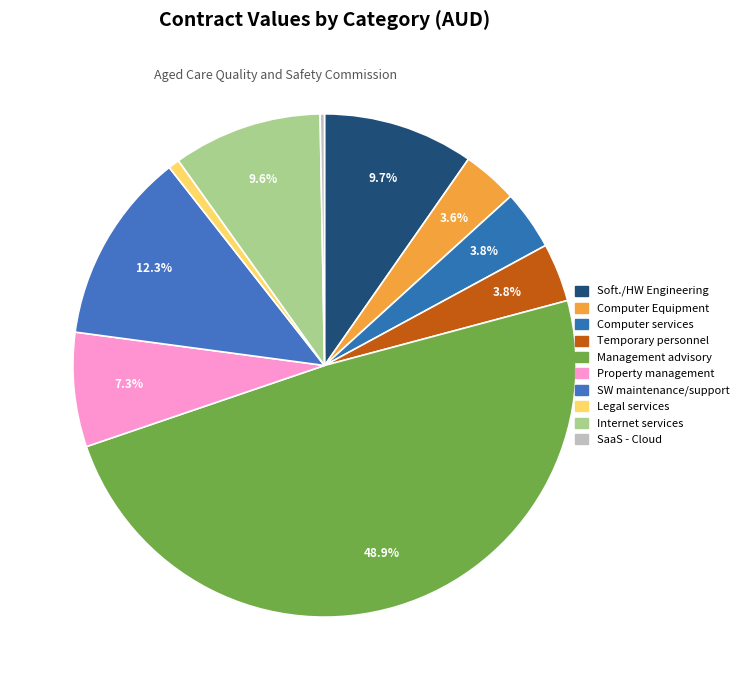

To the nearest percent, what is the difference between the largest and smallest slice percentages?

49%